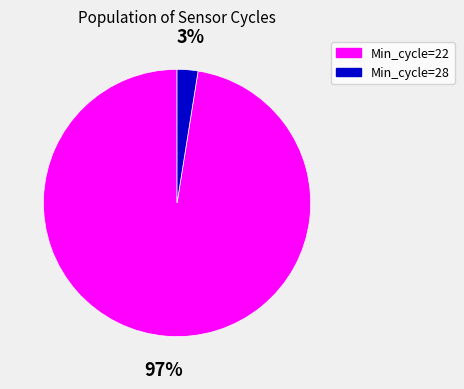

Is there any slice that represents more than half of the pie?

Yes